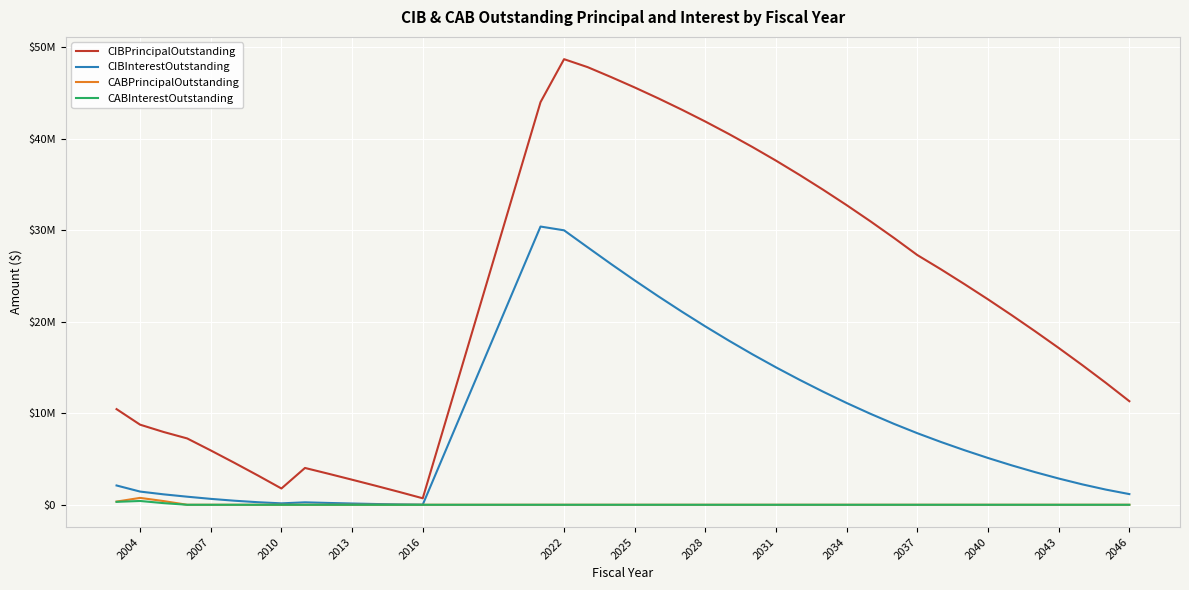

At which label does CABInterestOutstanding reach its minimum?

2013